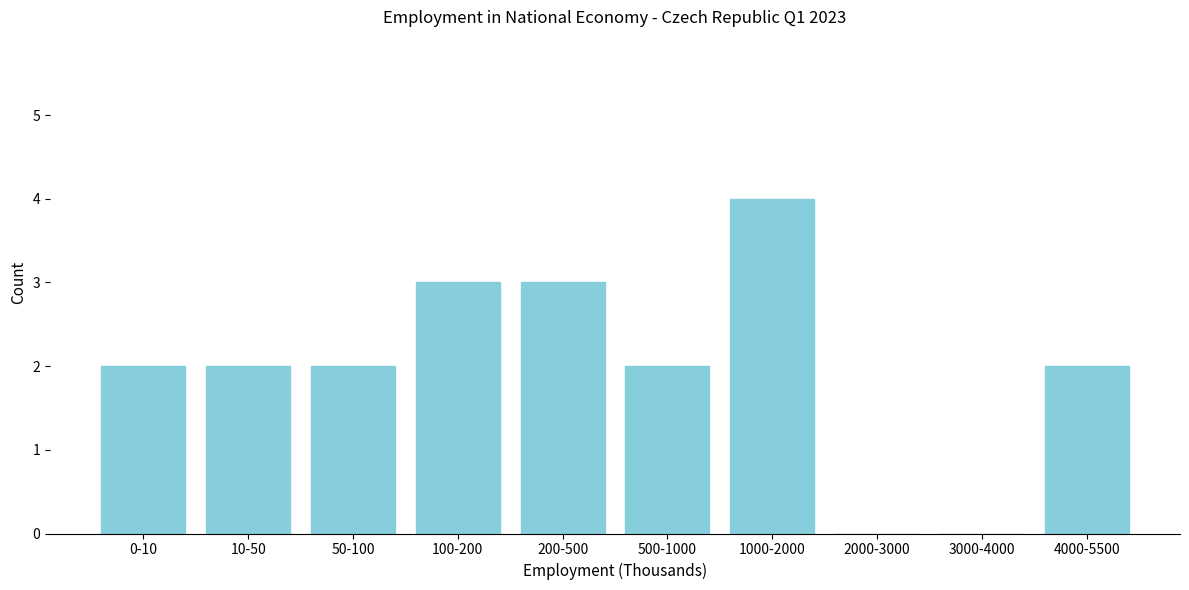

Reading left to right, what are all the values shown in this chart?

0-10=2	10-50=2	50-100=2	100-200=3	200-500=3	500-1000=2	1000-2000=4	2000-3000=0	3000-4000=0	4000-5500=2